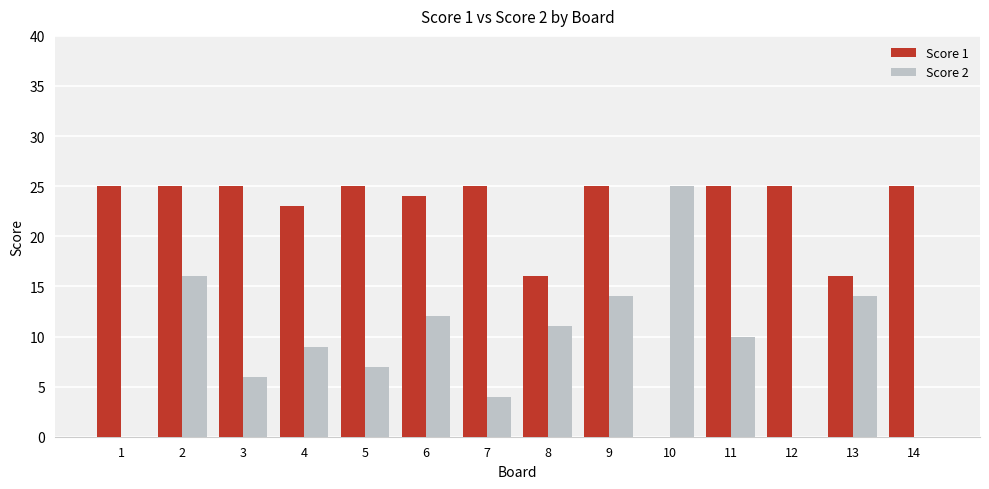

What is the sum of all Score 2 values?

128